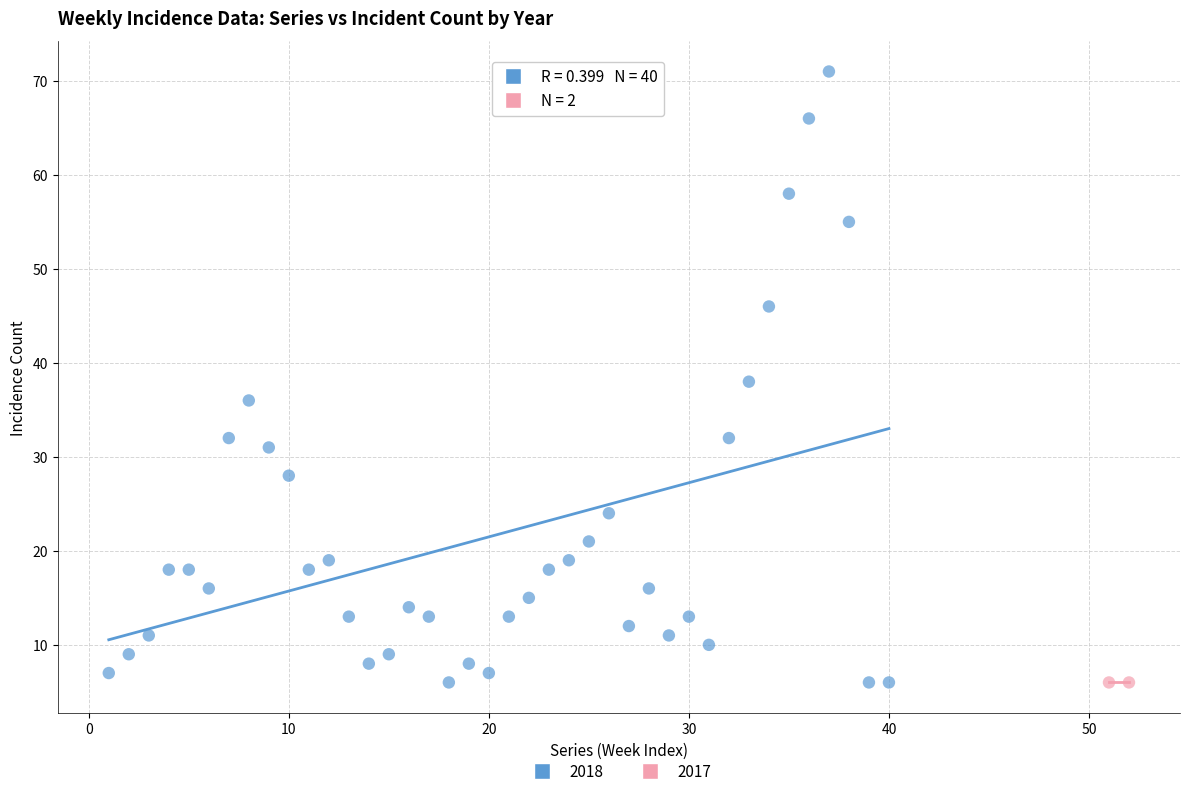

What are all the series names shown in the legend?

2018, 2017